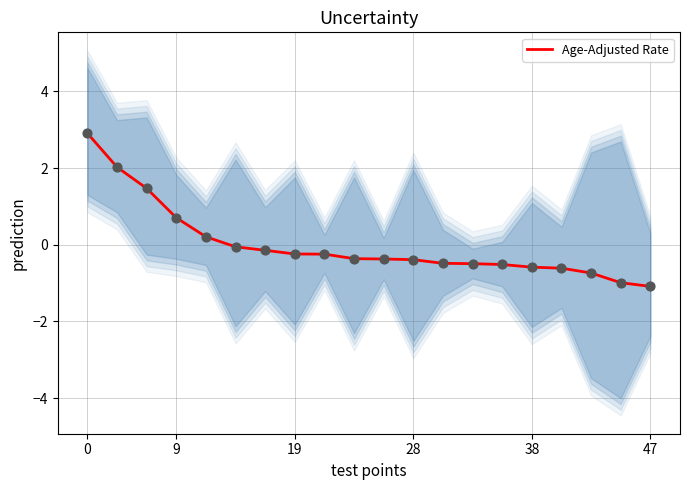

Between 6 and 10, which is larger?

6